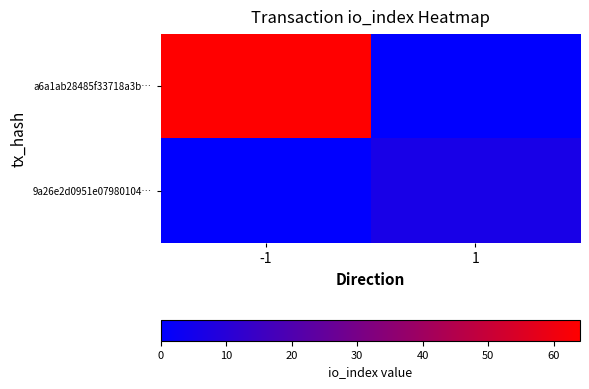

Which series has the largest total across all categories?

a6a1ab28485f33718a3b…